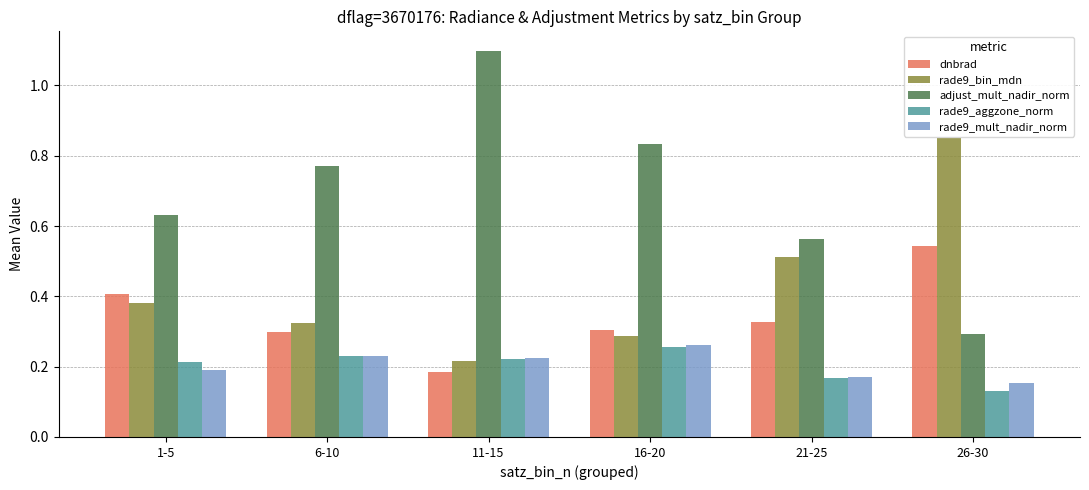

At how many categories does at least one series exceed 0?

6